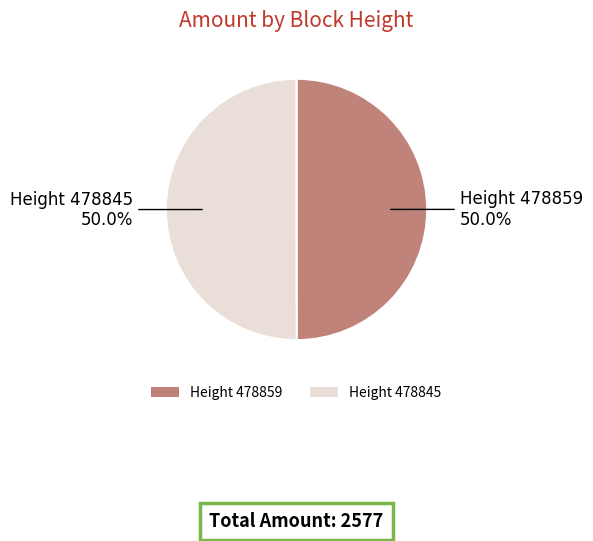

What is the ratio of the value at Height 478859 to the value at Height 478845?

1.0